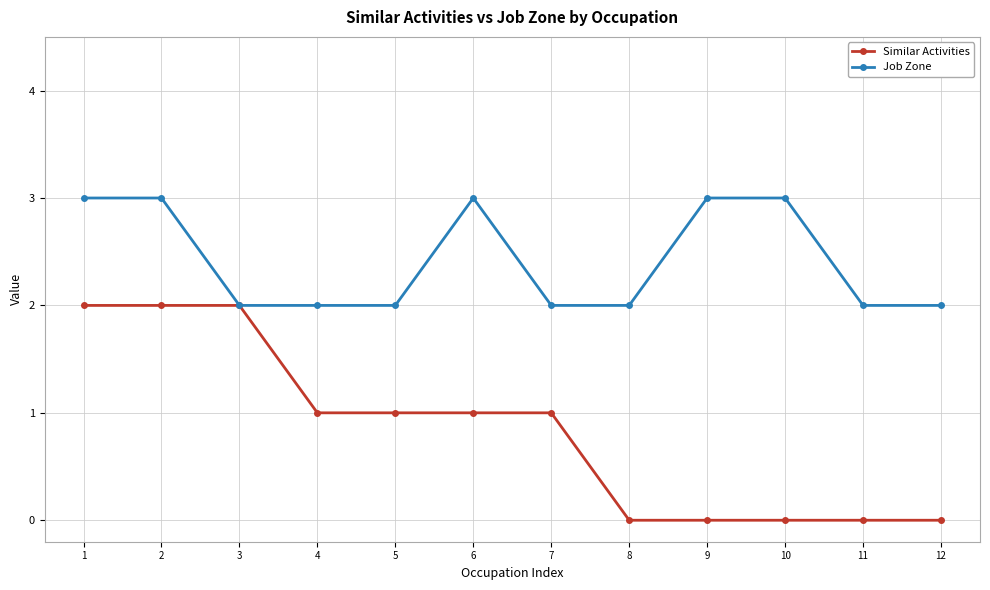

What is the maximum value for Job Zone?

3